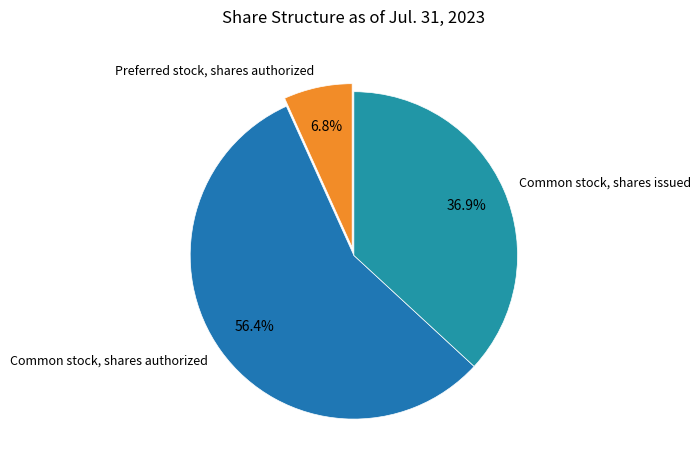

What is the majority slice?

Common stock, shares authorized